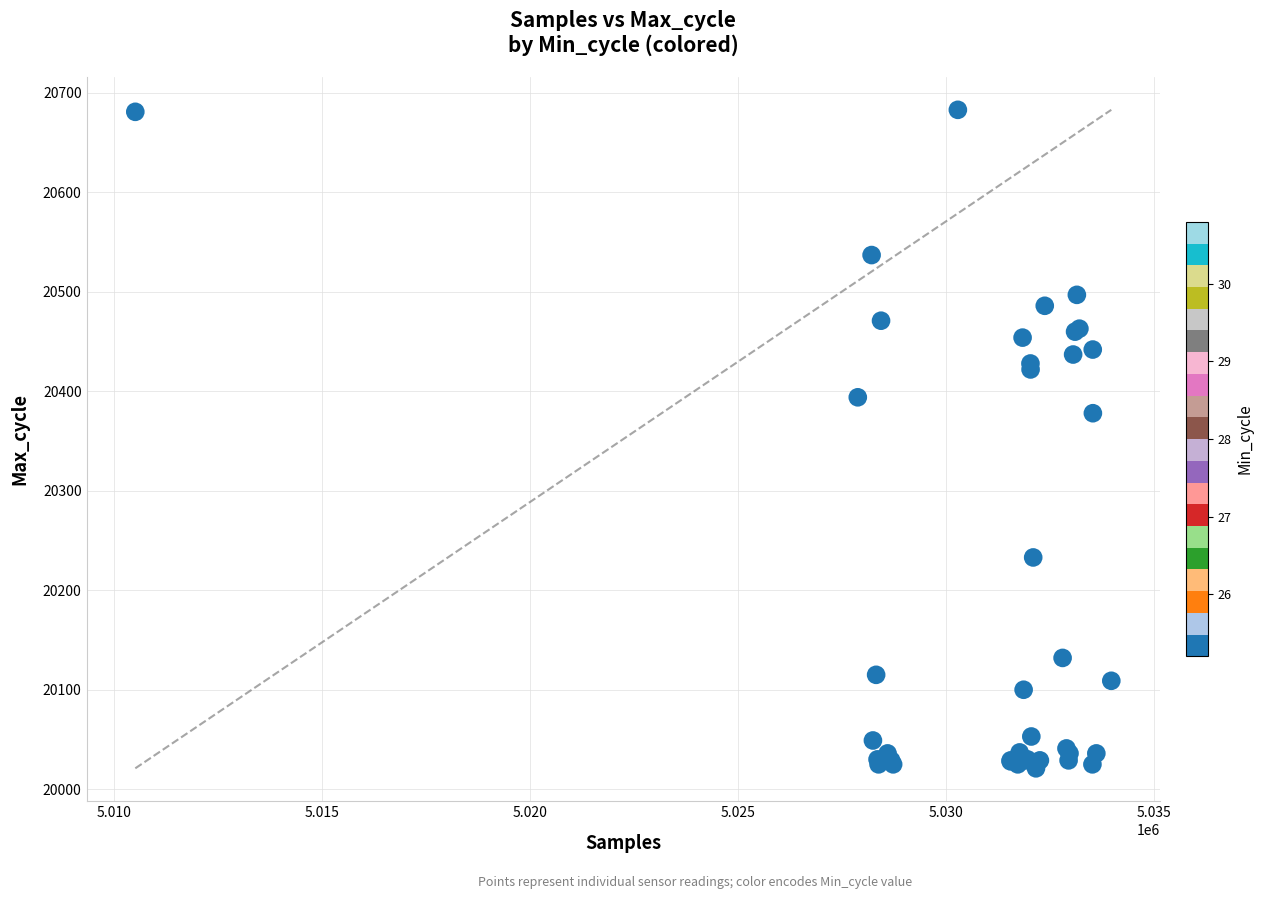

What Y value in the scatter plot is closest to 20352?

20378